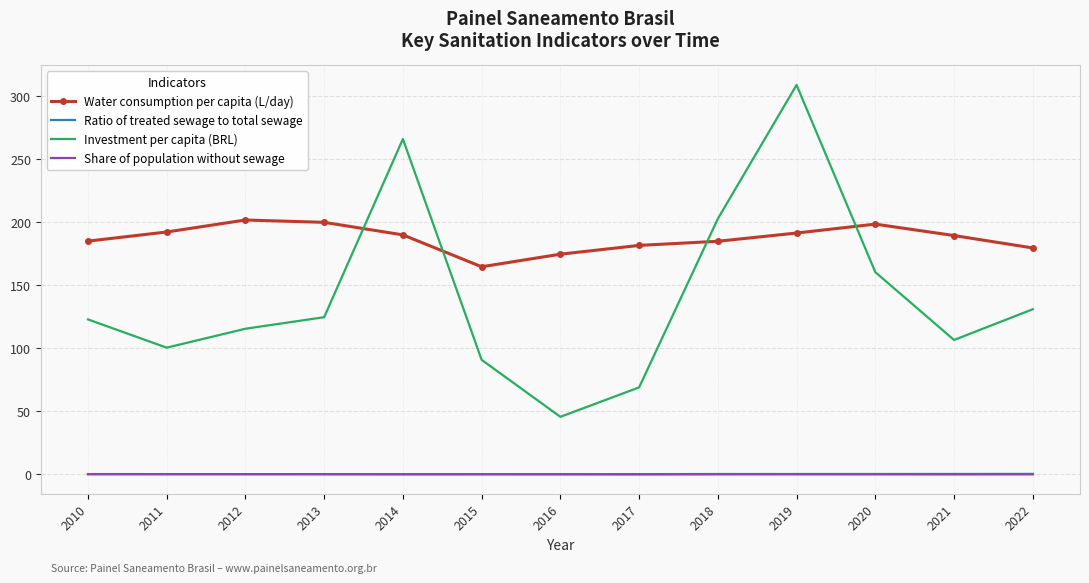

What is the minimum value for Water consumption per capita (L/day)?

164.7